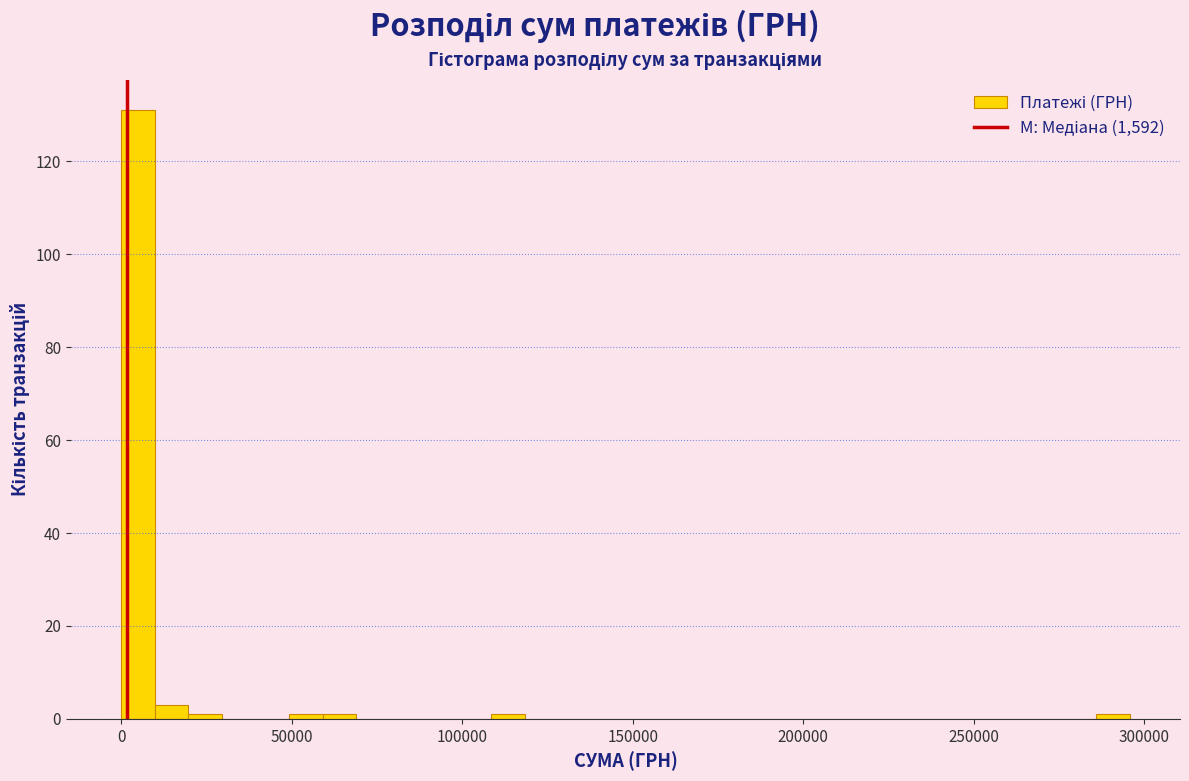

Around what value on the x-axis is the tallest bar? Give the approximate position of its centre, as read against the axis.

5000